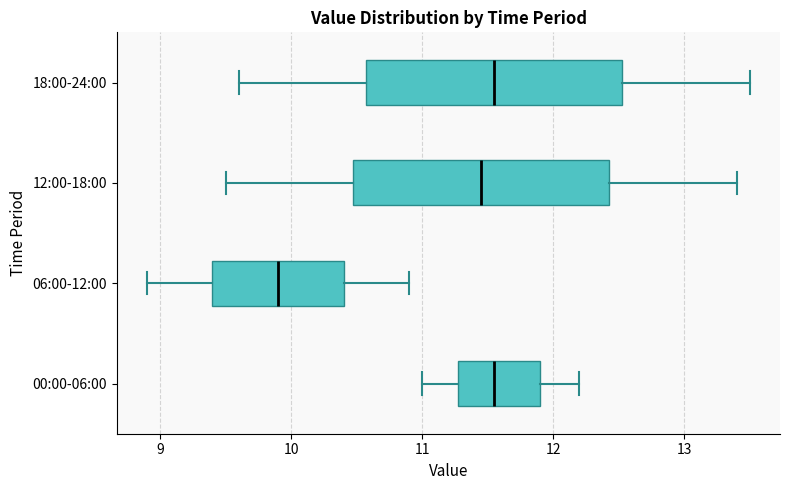

Reading bottom to top, read every box against the x-axis: the position of its median line, the range the box covers, and the ends of its whiskers. The values are not printed on the chart, so give them approximately, as read against the axis.

00:00-06:00: median 11.6, box 11.3 to 11.9, whiskers 11.0 to 12.2
06:00-12:00: median 9.9, box 9.4 to 10.4, whiskers 8.9 to 10.9
12:00-18:00: median 11.5, box 10.5 to 12.4, whiskers 9.5 to 13.4
18:00-24:00: median 11.6, box 10.6 to 12.5, whiskers 9.6 to 13.5